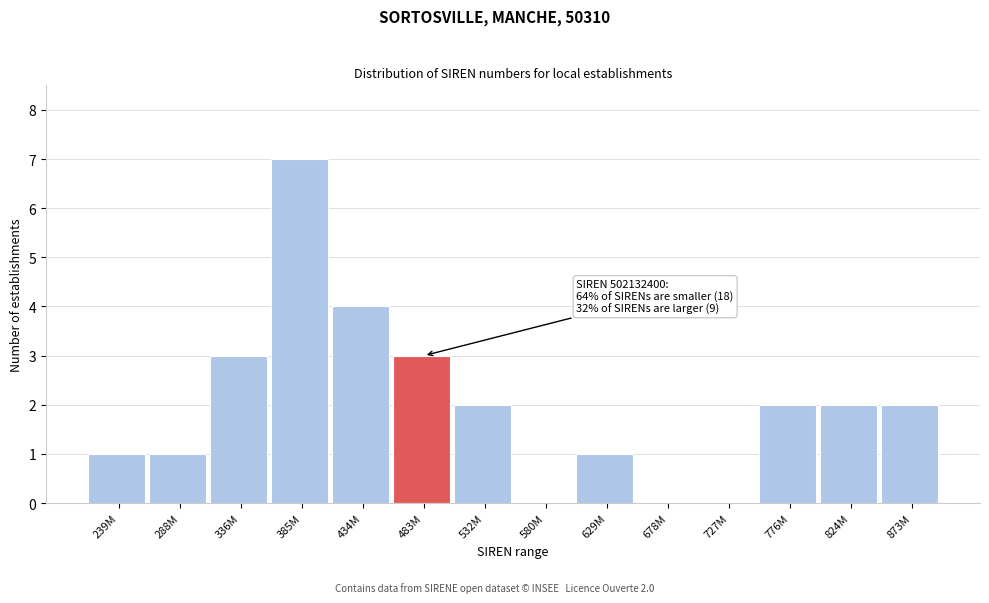

Reading left to right, what are all the values shown in this chart?

239M=1	288M=1	336M=3	385M=7	434M=4	483M=3	532M=2	580M=0	629M=1	678M=0	727M=0	776M=2	824M=2	873M=2